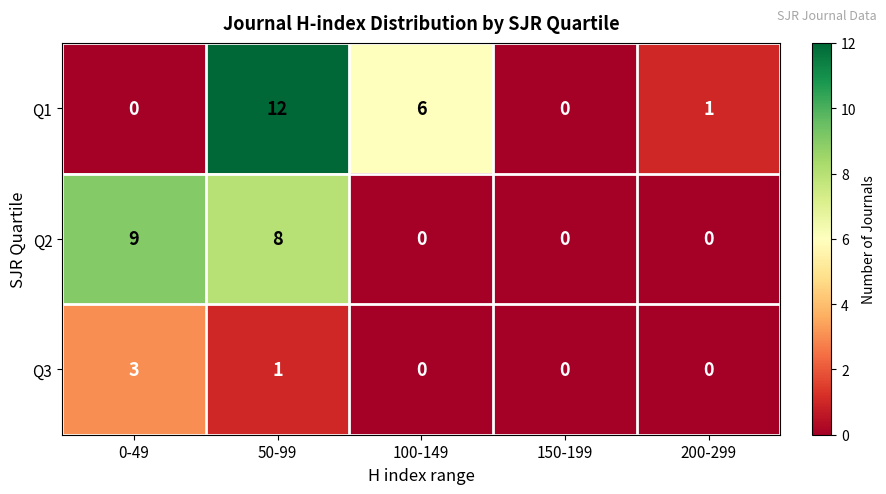

What is the difference between the second highest and minimum values in the Q1 series?

6